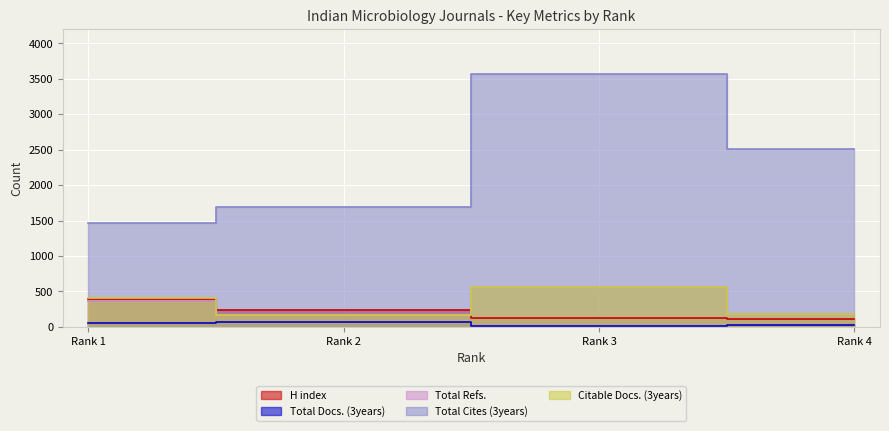

Which series ends up on top after the final intersection of Total Refs. and Citable Docs. (3years)?

Total Refs.